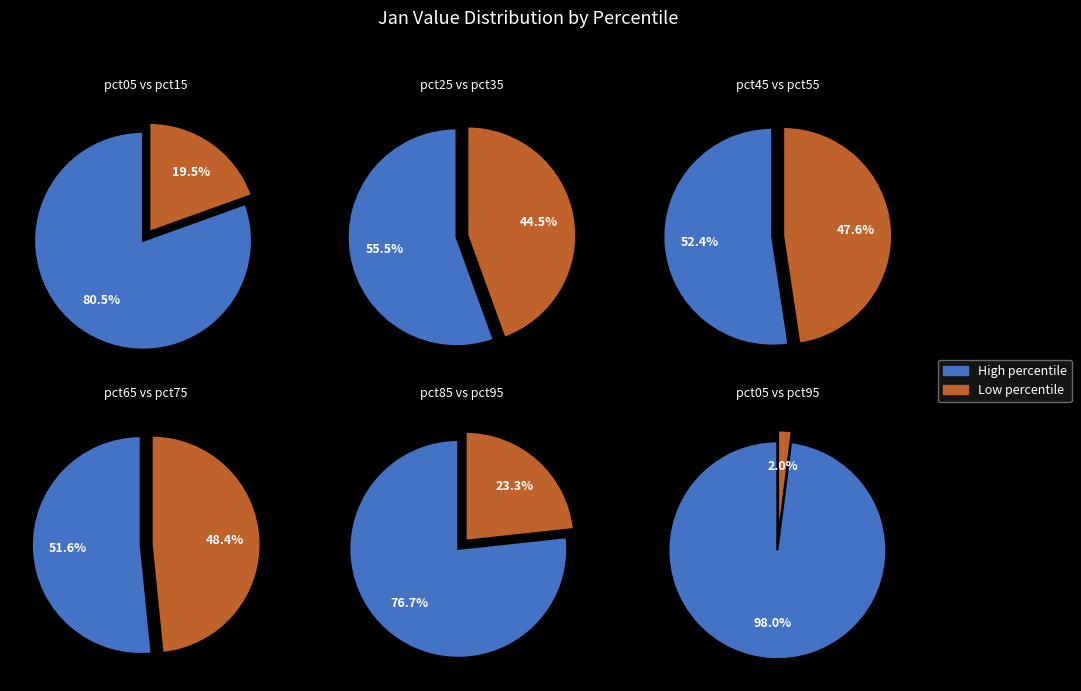

What is the smallest slice in the pie chart?

pct95